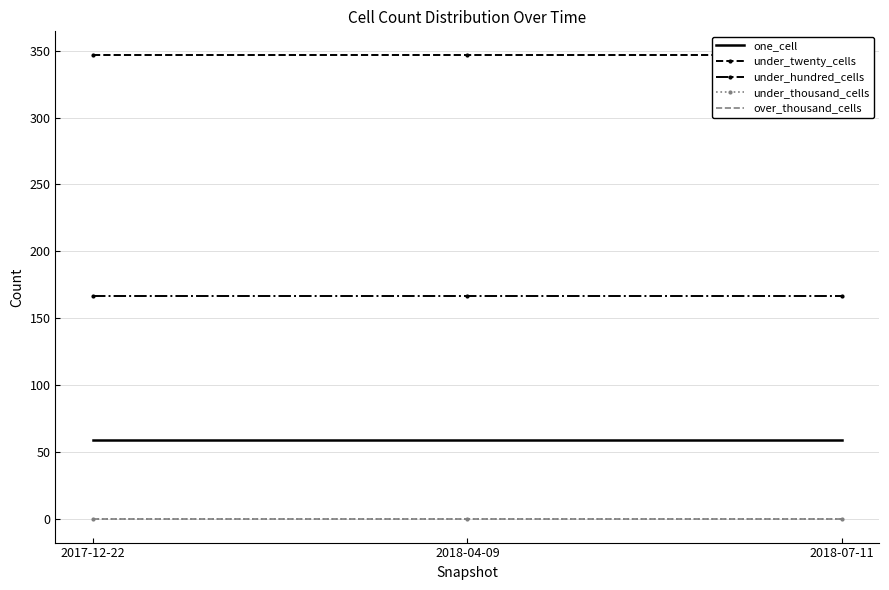

Reading left to right, transcribe all the data shown in this chart.

one_cell: 2017-12-22=59	2018-04-09=59	2018-07-11=59
under_twenty_cells: 2017-12-22=347	2018-04-09=347	2018-07-11=347
under_hundred_cells: 2017-12-22=167	2018-04-09=167	2018-07-11=167
under_thousand_cells: 2017-12-22=0	2018-04-09=0	2018-07-11=0
over_thousand_cells: 2017-12-22=0	2018-04-09=0	2018-07-11=0